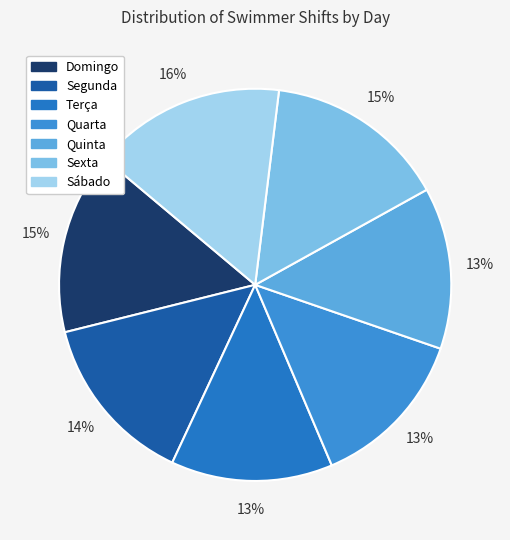

Count the number of slices in the pie.

7